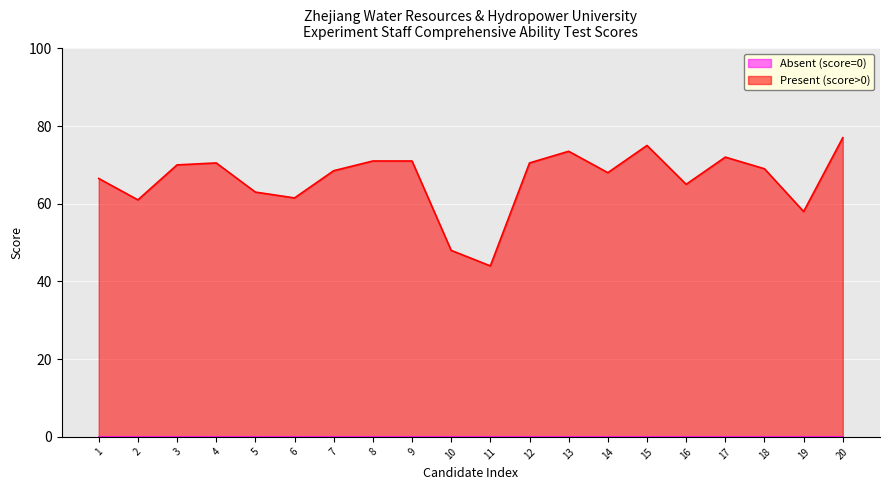

What is the difference between the second highest and second lowest values?

27.0